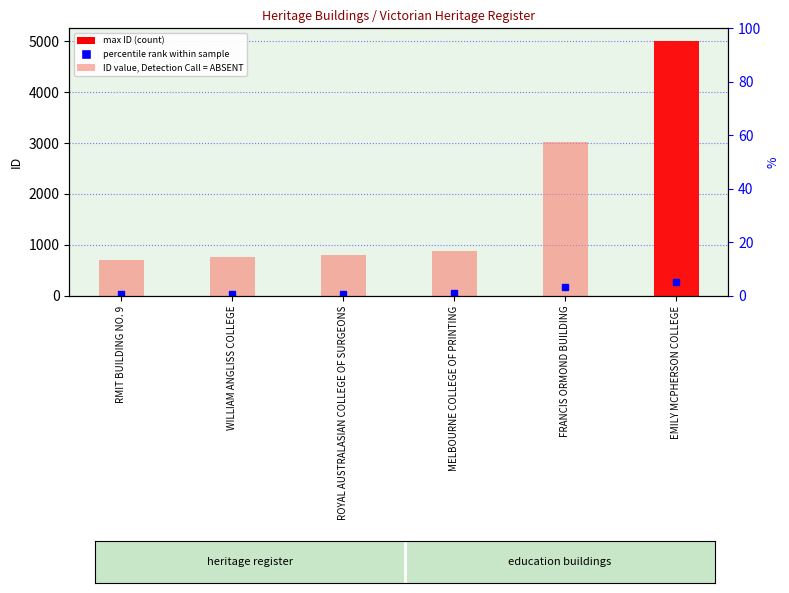

What is the smallest value displayed?

710